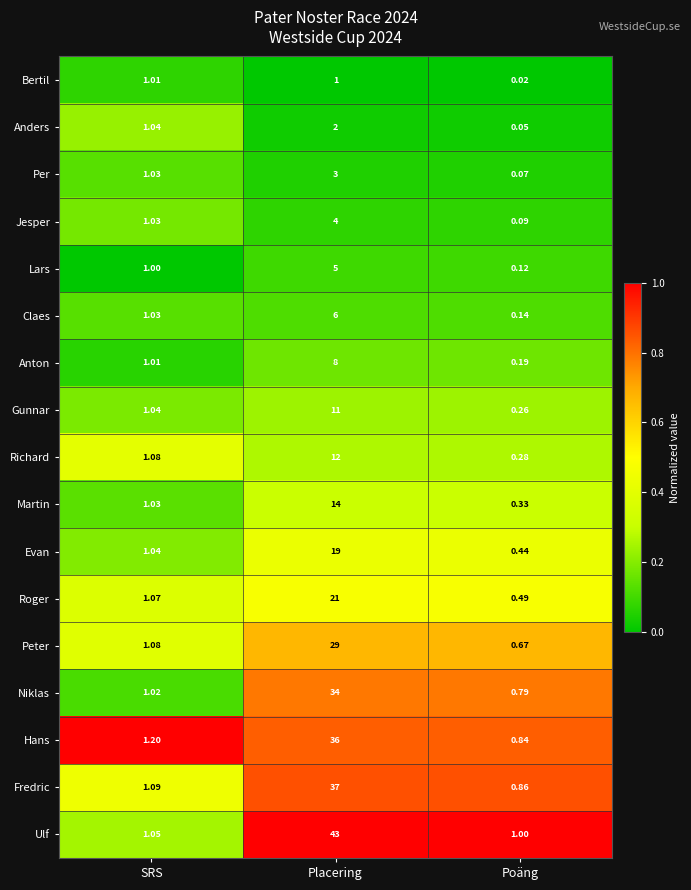

Count the number of data series in this chart.

17